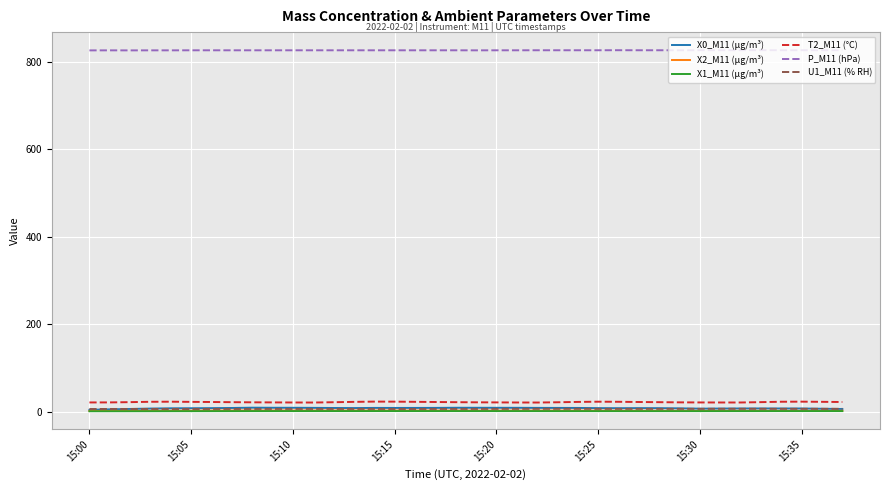

Which series has the largest range (max minus min)?

X0_M11 (μg/m³)